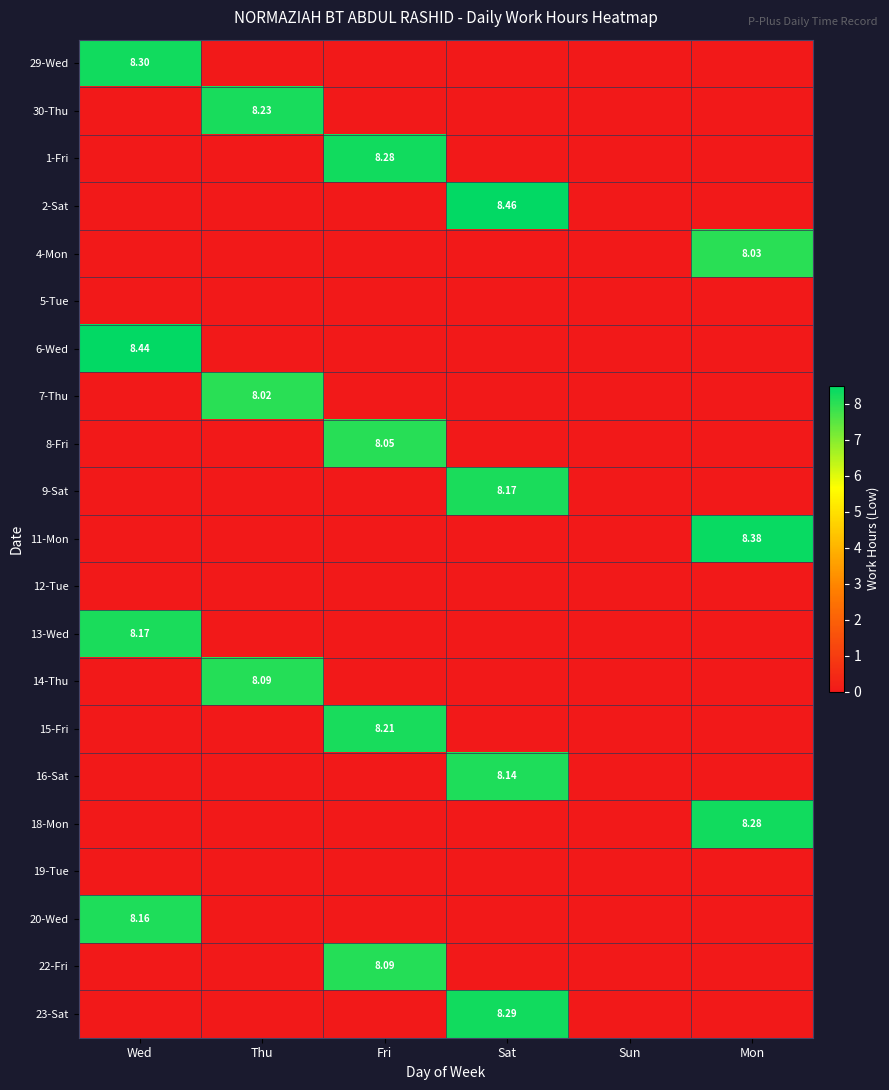

How many data points in 8-Fri are above 0?

1